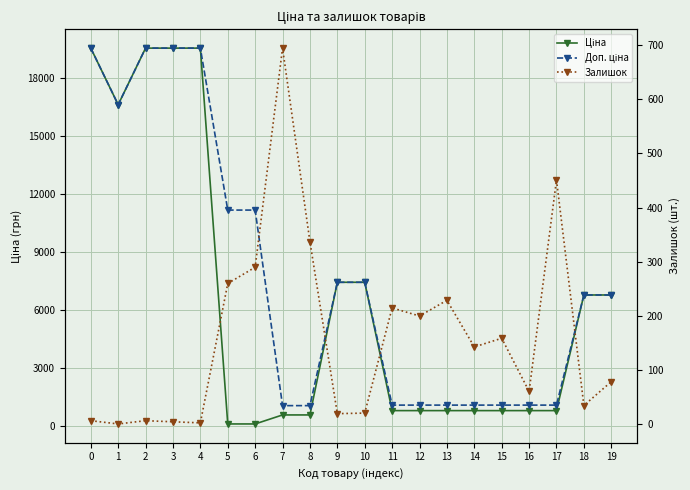

True or false: Доп. ціна has more than 0 points higher than both neighbors.

False